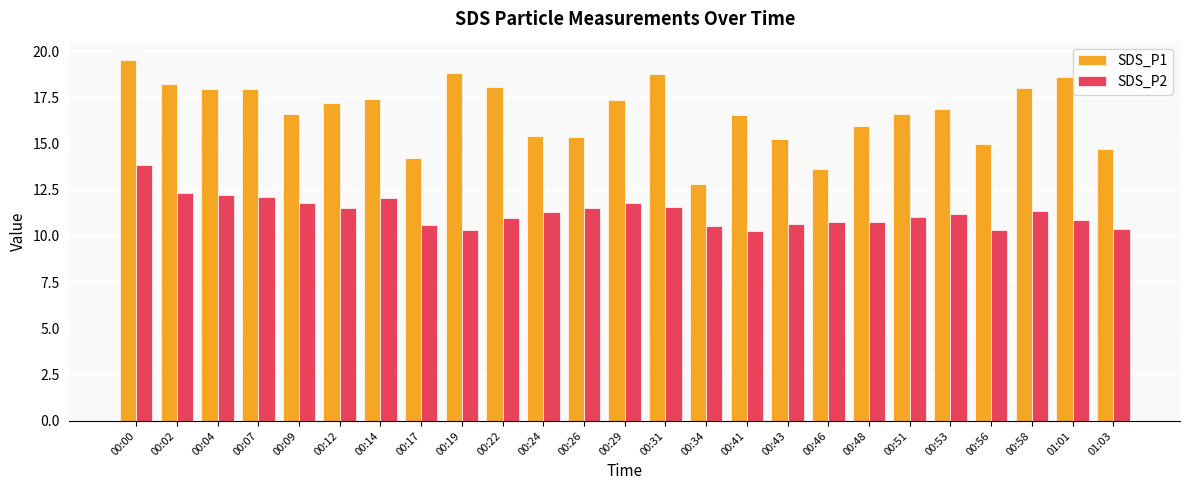

What position from the right is 00:09?

21